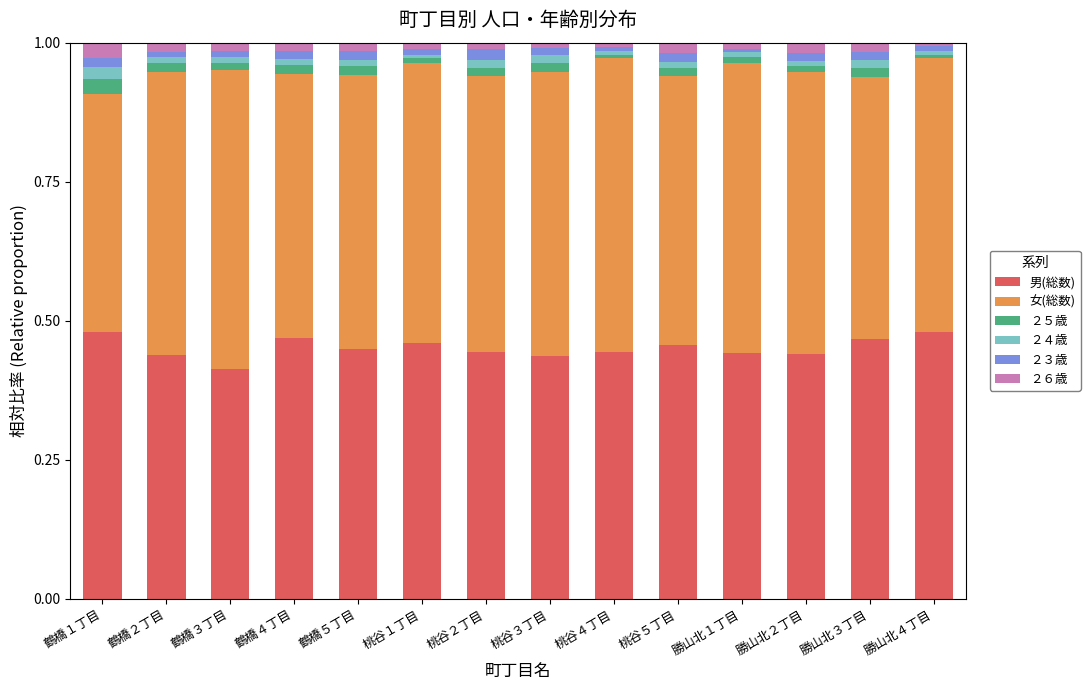

Which category has the lowest value in the 男(総数) series?

鶴橋３丁目